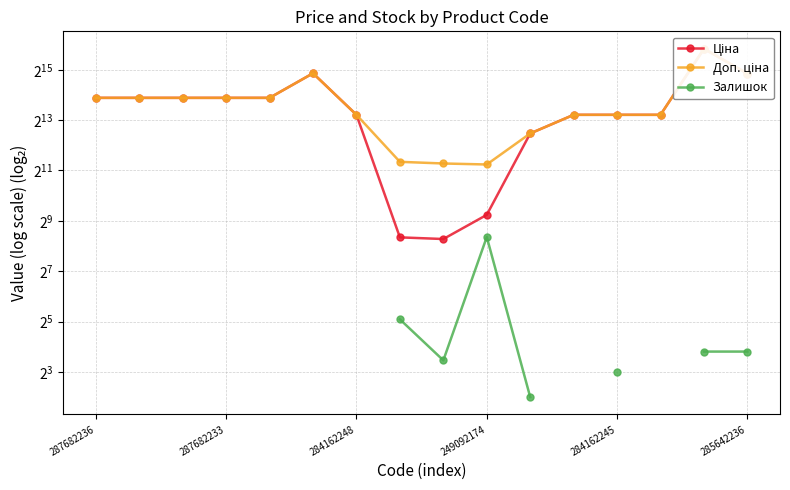

What is the sum of the Ціна values at 285642236 and 15?

59238.7